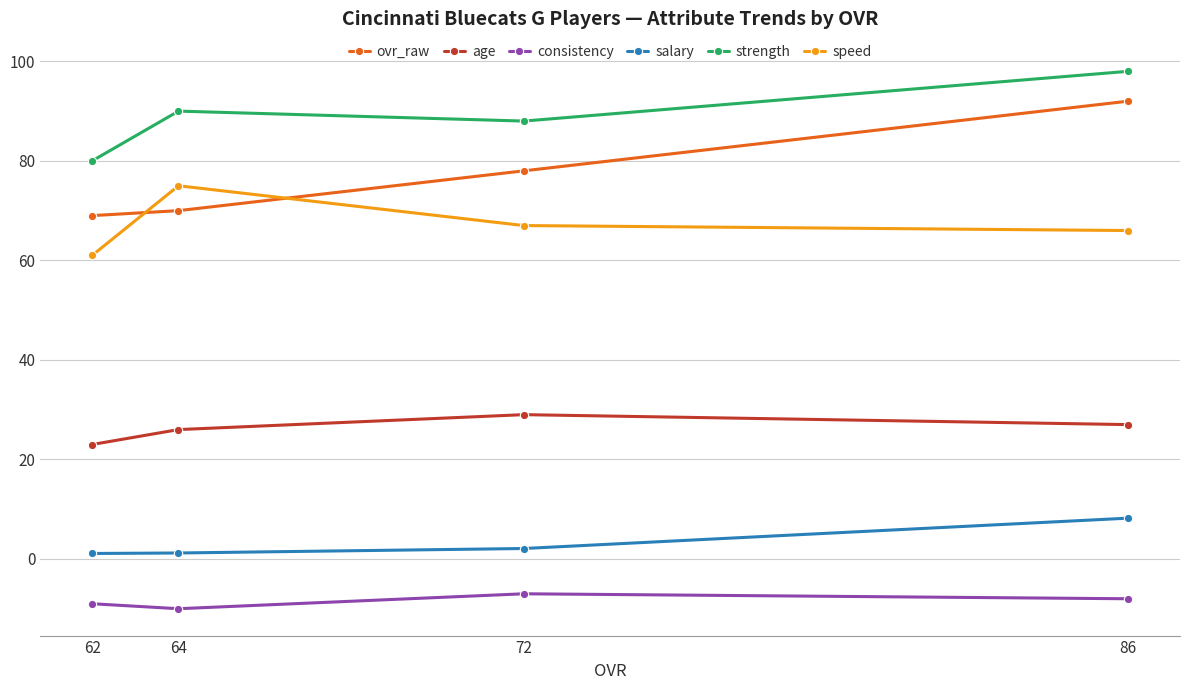

Read the age value at 86.

27.0